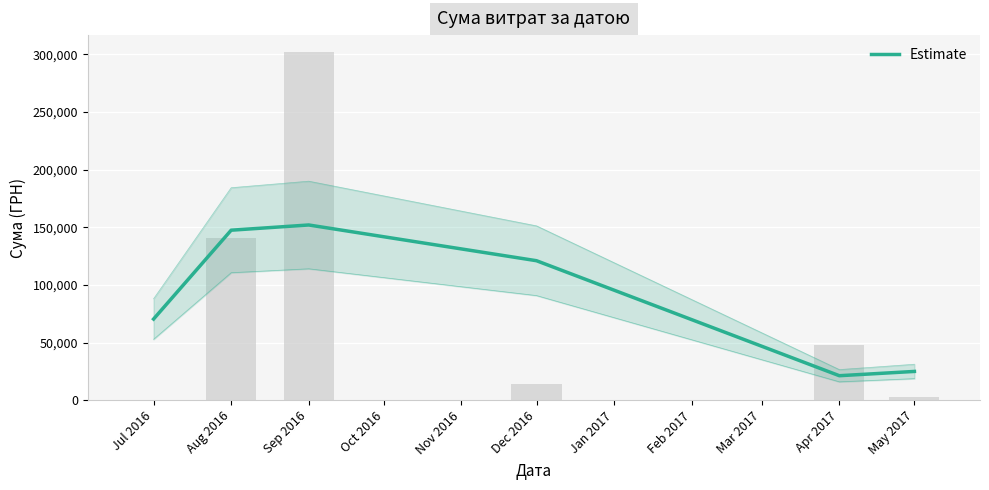

What is the label of the 4th bar from the right?

Sep 2016